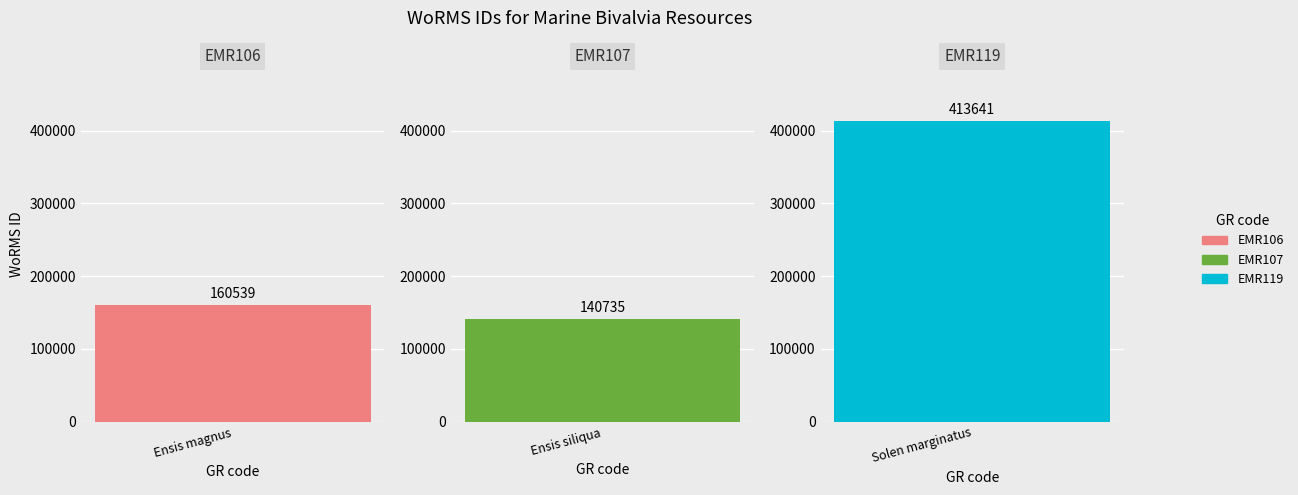

The value at EMR119 is 413641. True or false?

True